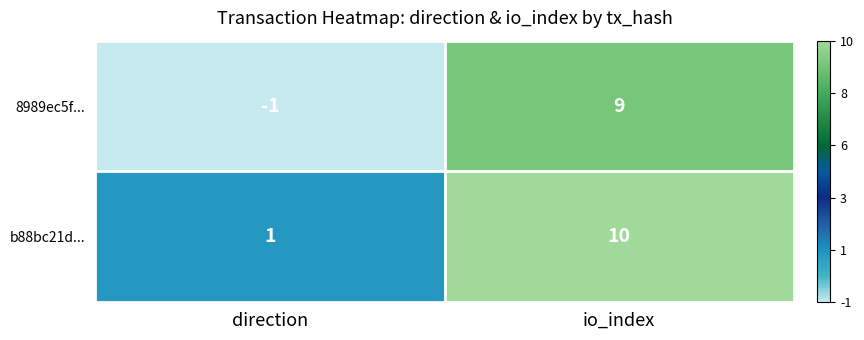

What is the maximum value shown in the chart?

10